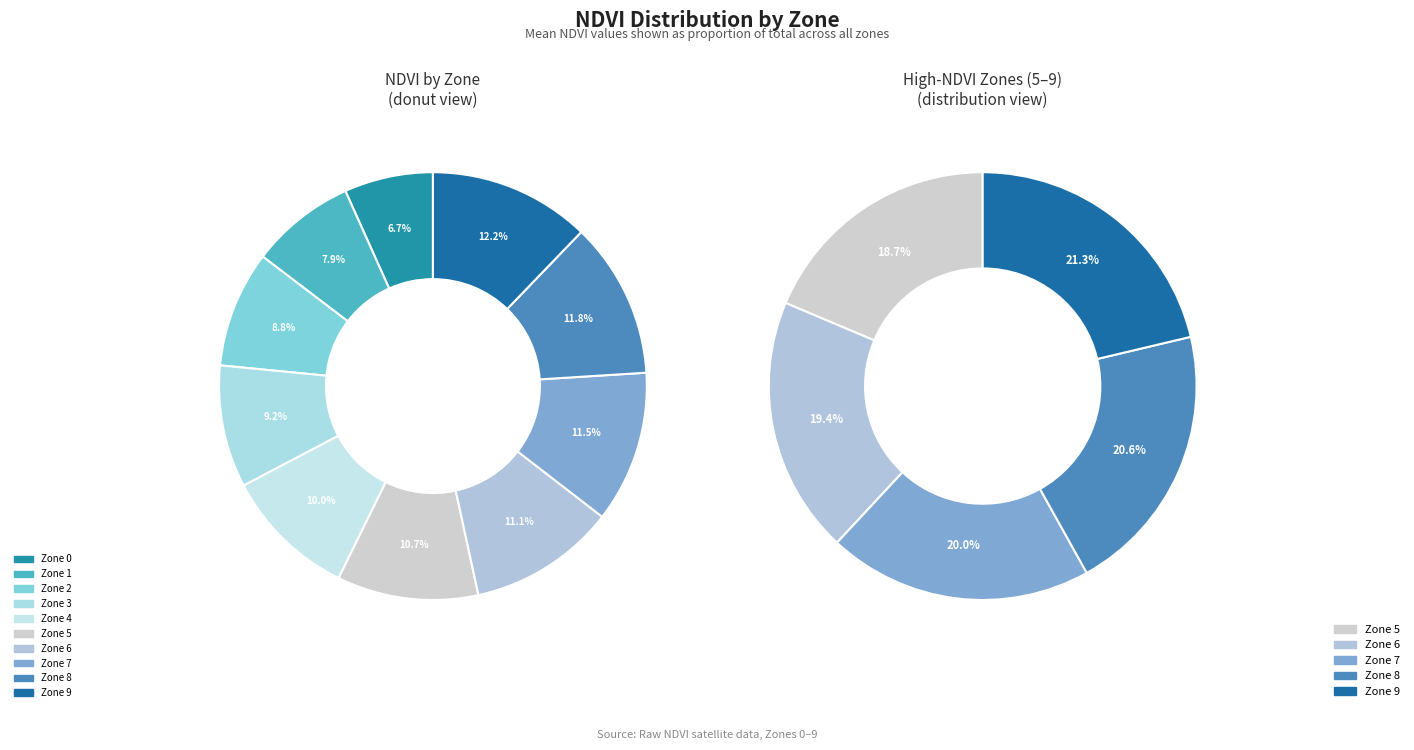

Combined, what portion of the pie is Zone 4 and Zone 2?

18.9%